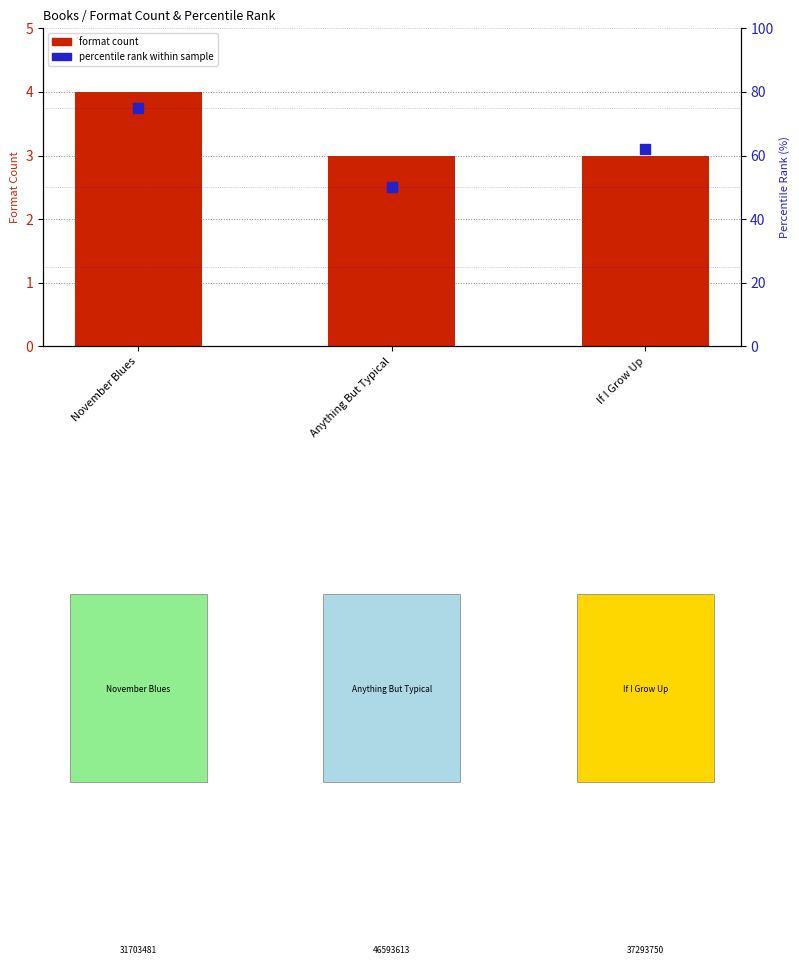

What is the total value across all series at November Blues?

79